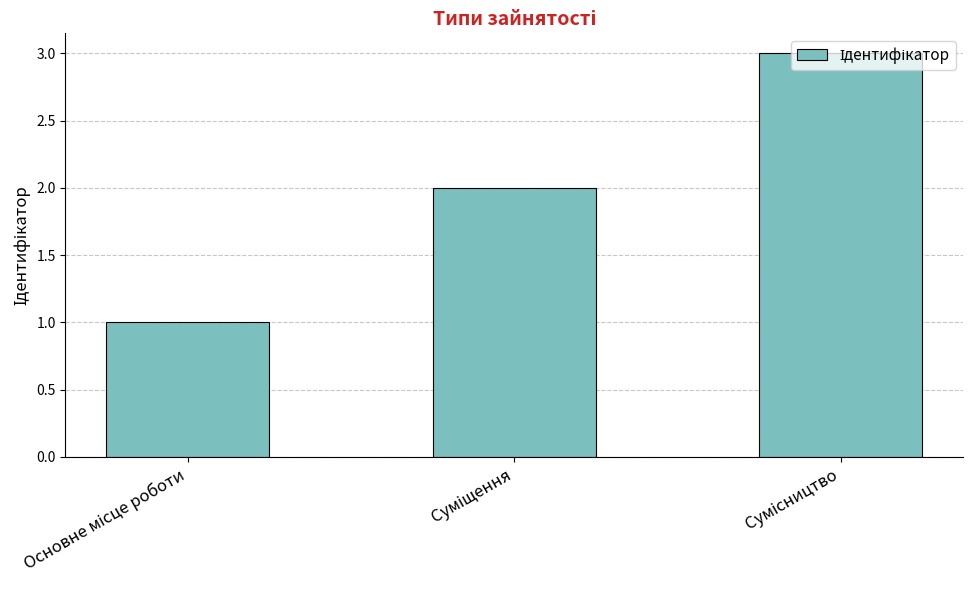

What is the smallest value displayed?

1